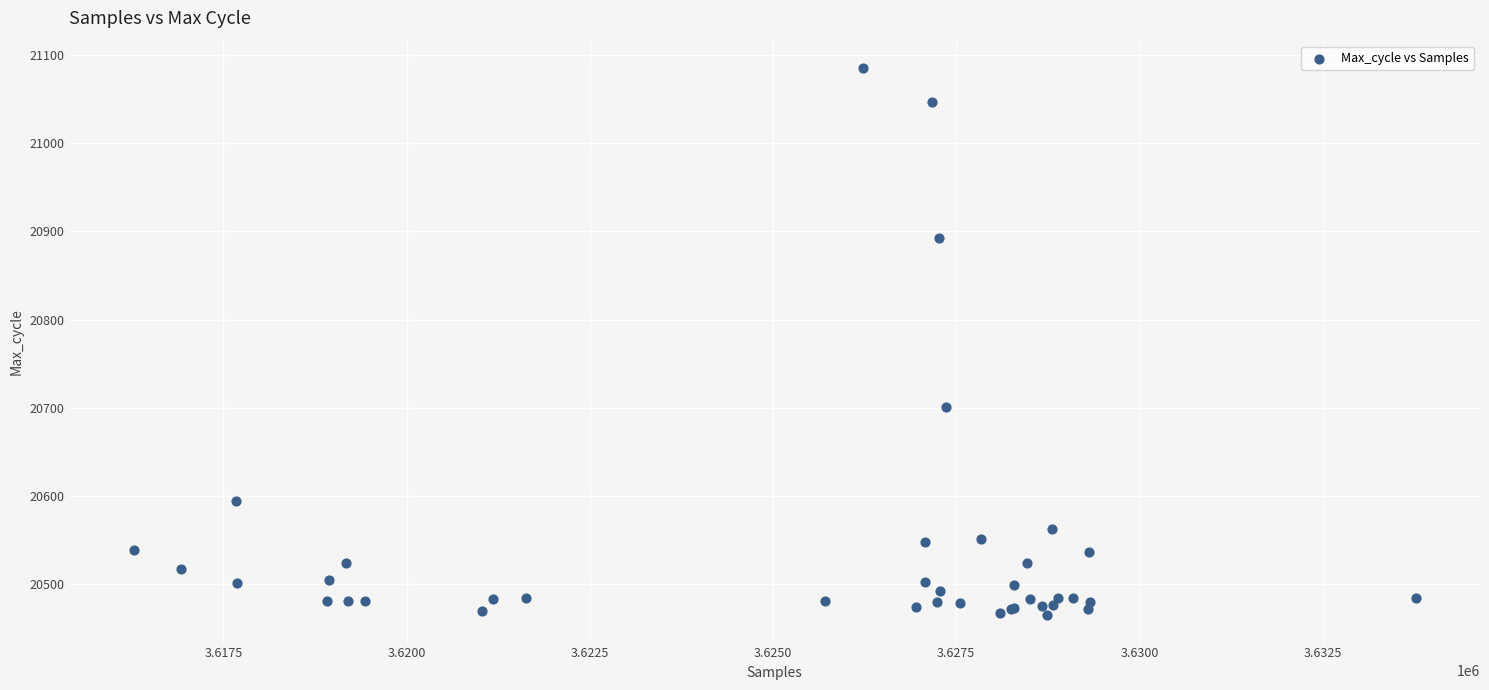

What Y value in the scatter plot is closest to 20775?

20701